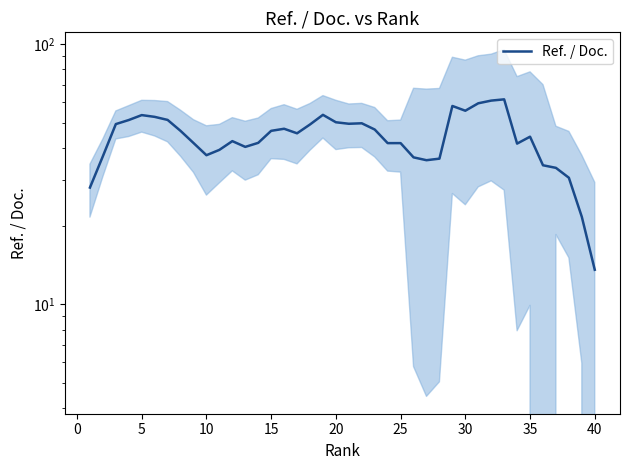

What is the maximum value shown in the chart?

61.4